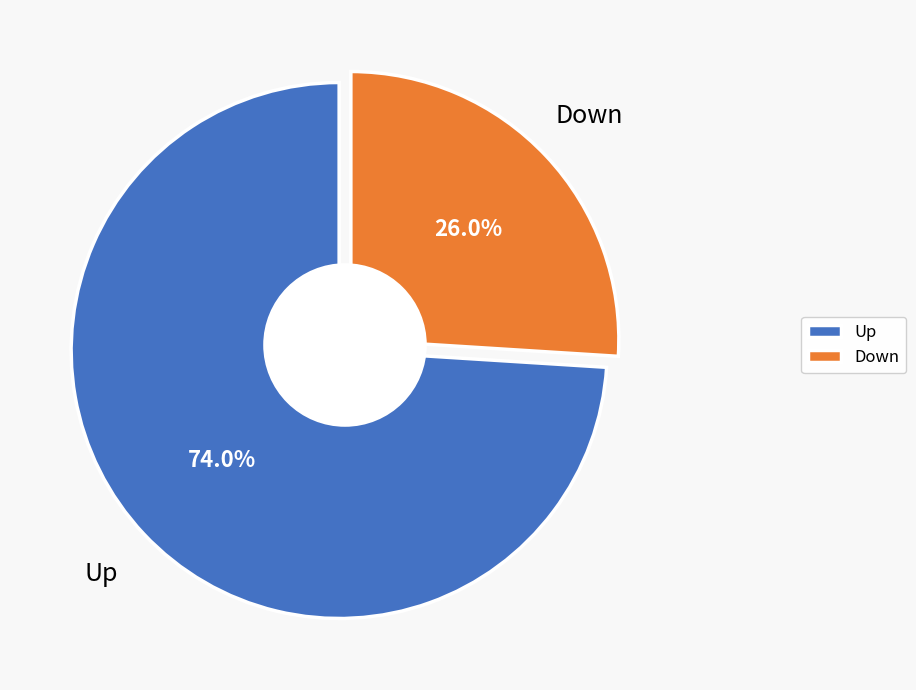

True or false: up accounts for 74% of the total.

True